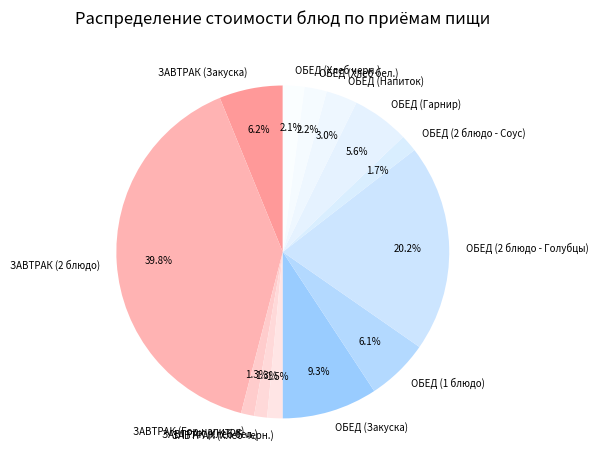

Which slice is the largest?

ЗАВТРАК (2 блюдо)